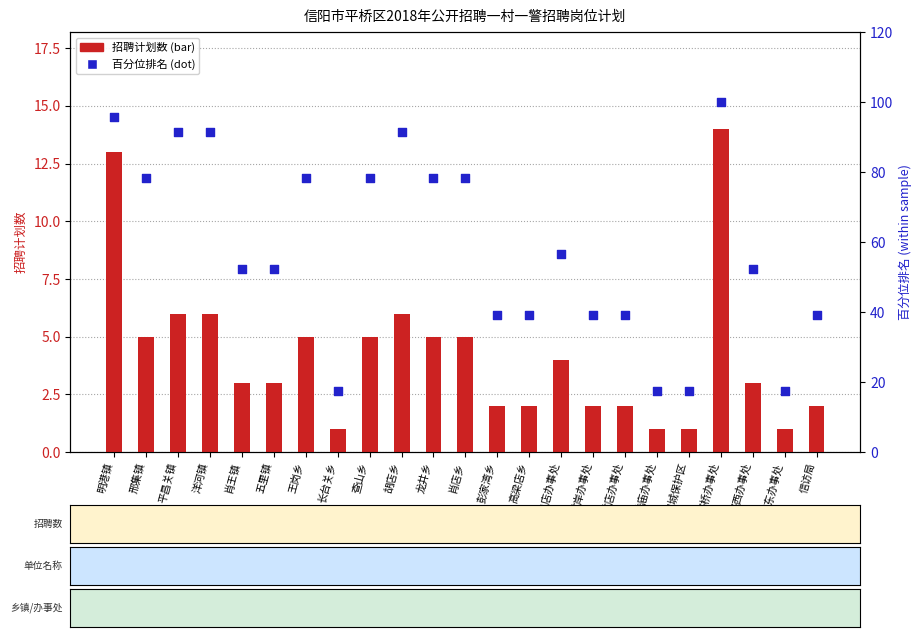

What is the ratio of the value at 肖王镇 to the value at 胡店乡?

0.5